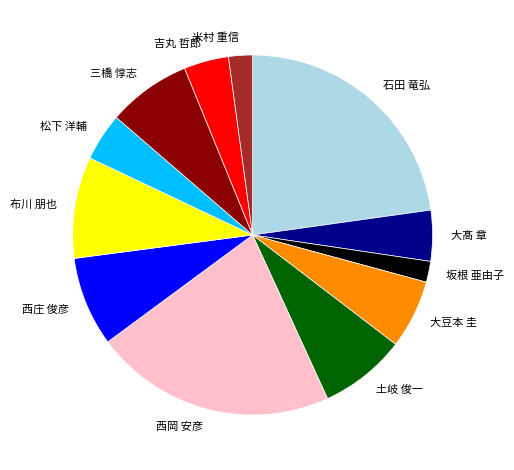

Which slice is the largest?

石田 竜弘